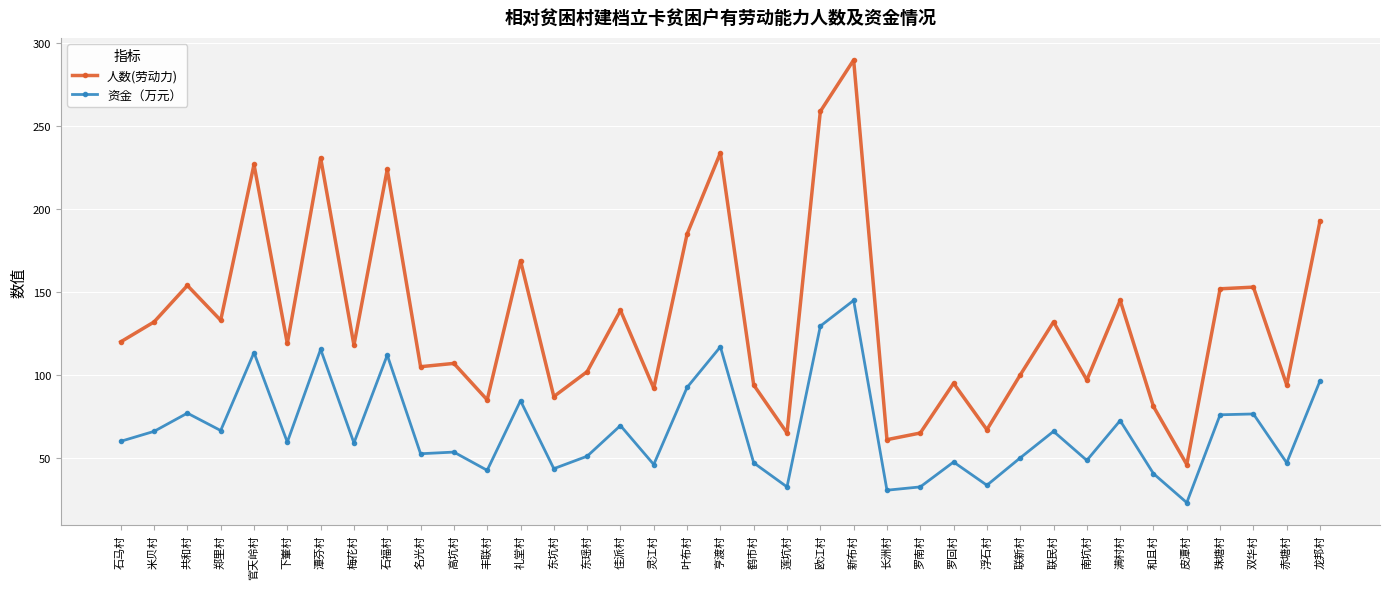

What is the spread (max minus min) of values at 长洲村?

30.5